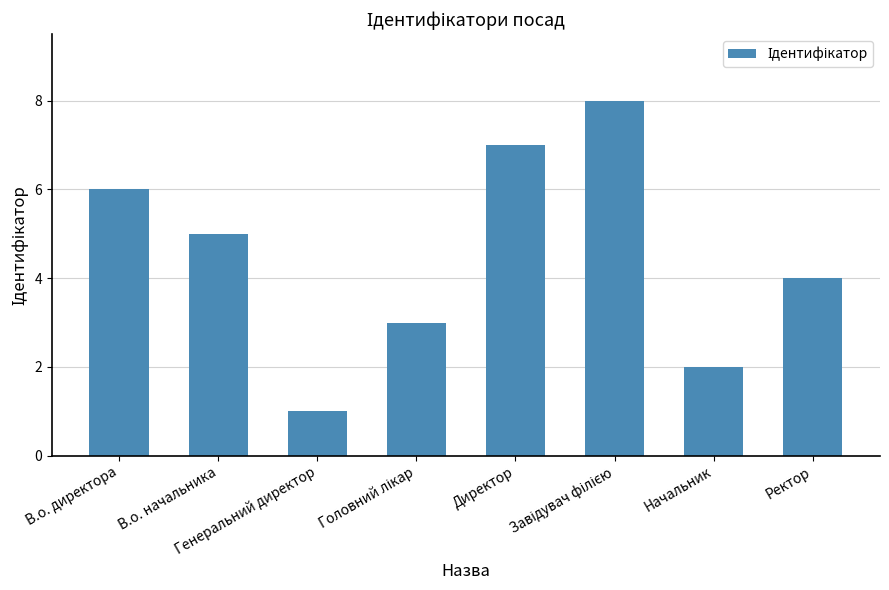

How many data points are less than 5?

4